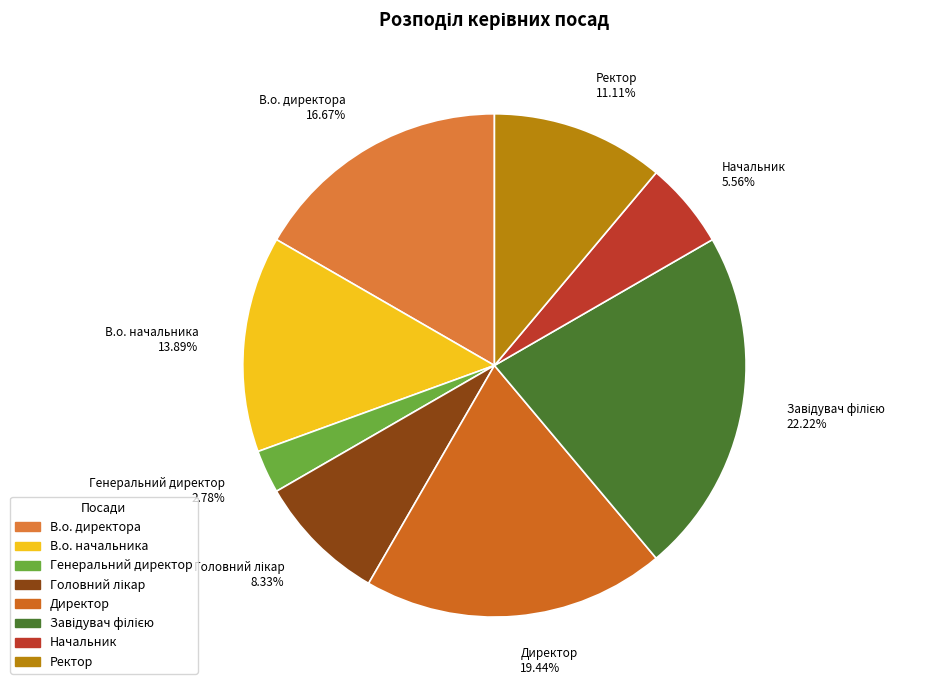

Is there any slice that represents more than half of the pie?

No